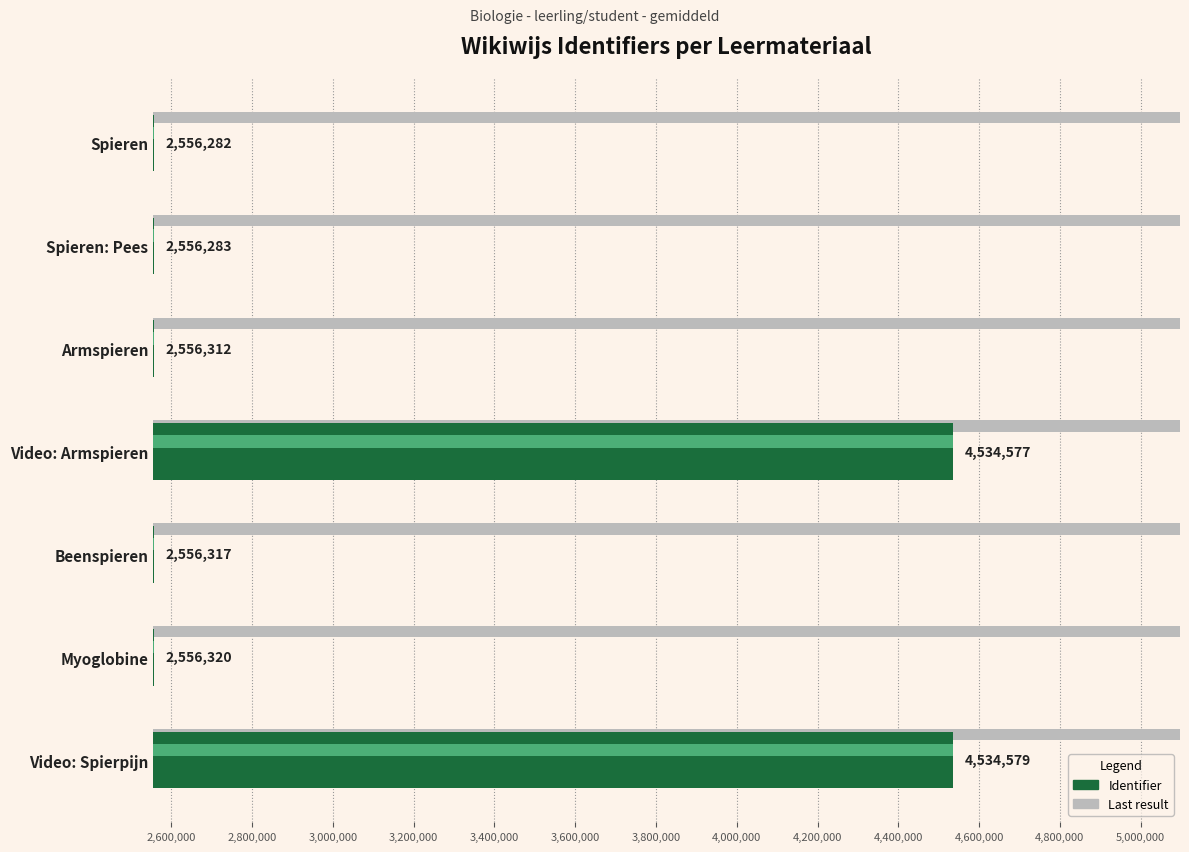

What are all the series names shown in the legend?

Identifier, Last result (gray)